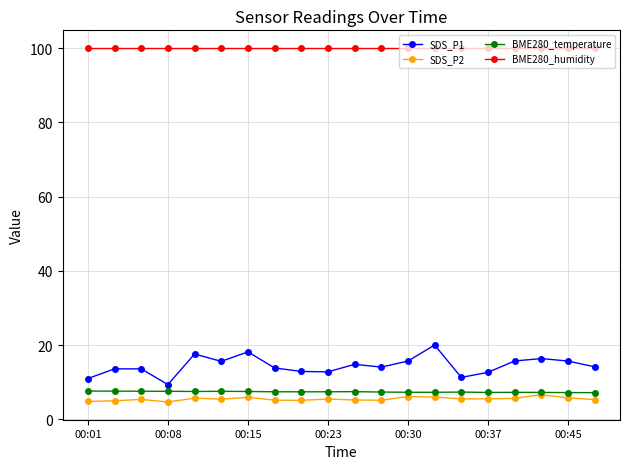

True or false: SDS_P1 has more than 2 points higher than both neighbors.

True